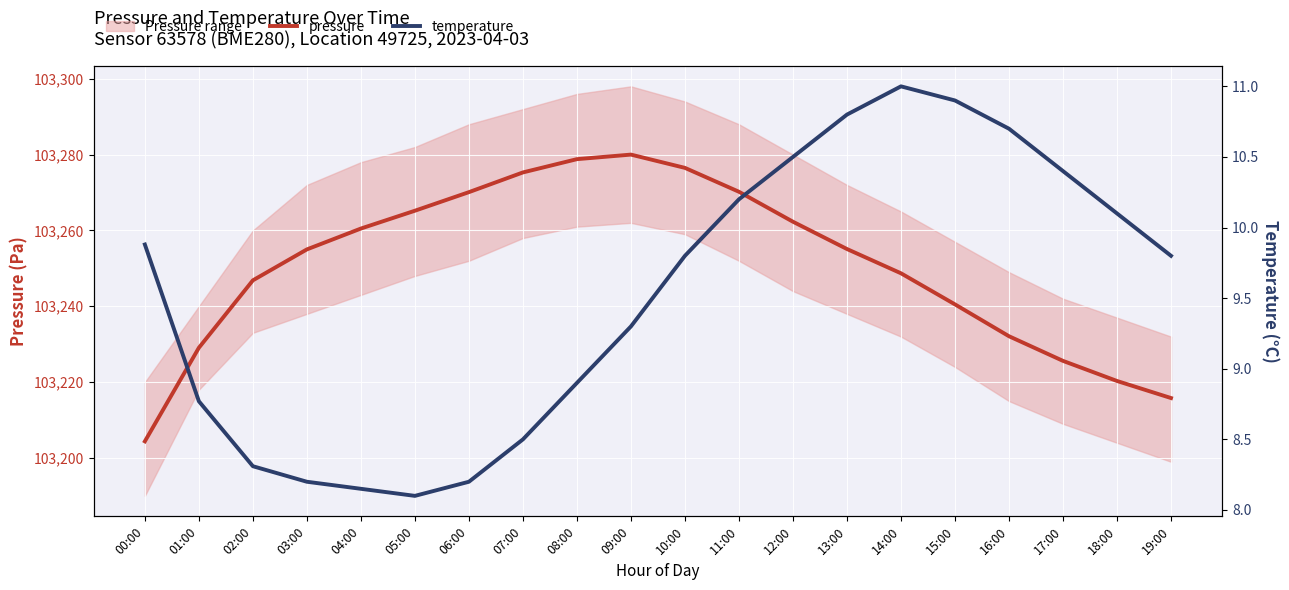

Is the value of pressure at 12:00 greater than the value of temperature at 17:00?

Yes